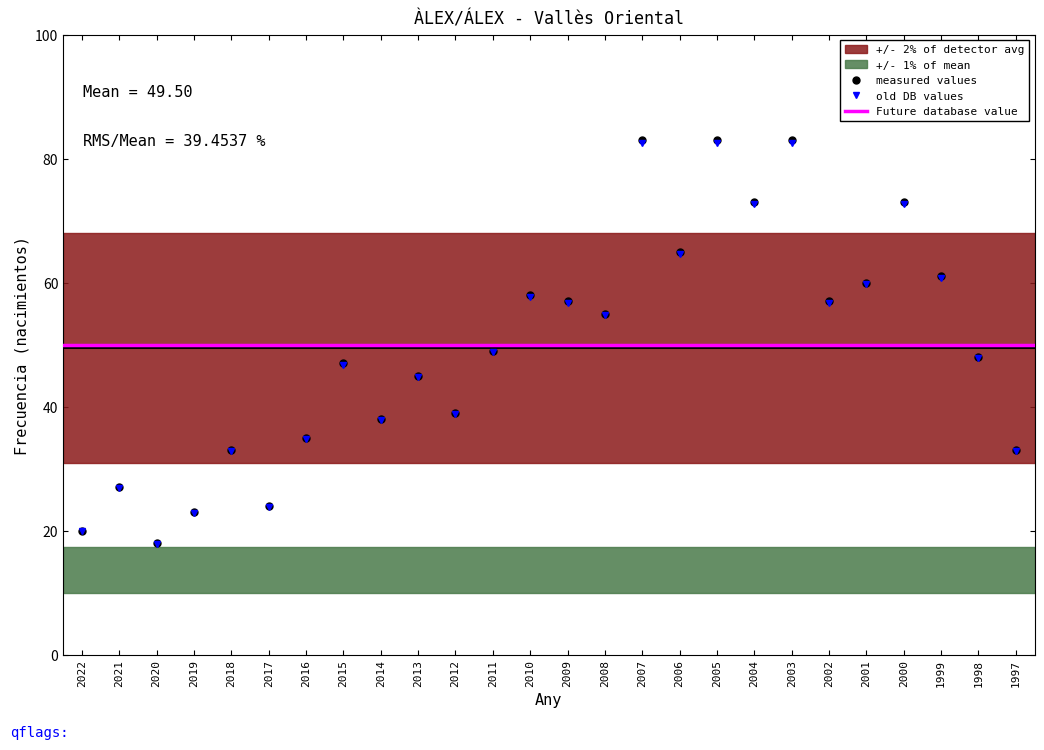

What is the change in value from 2012 to 1999?

+22